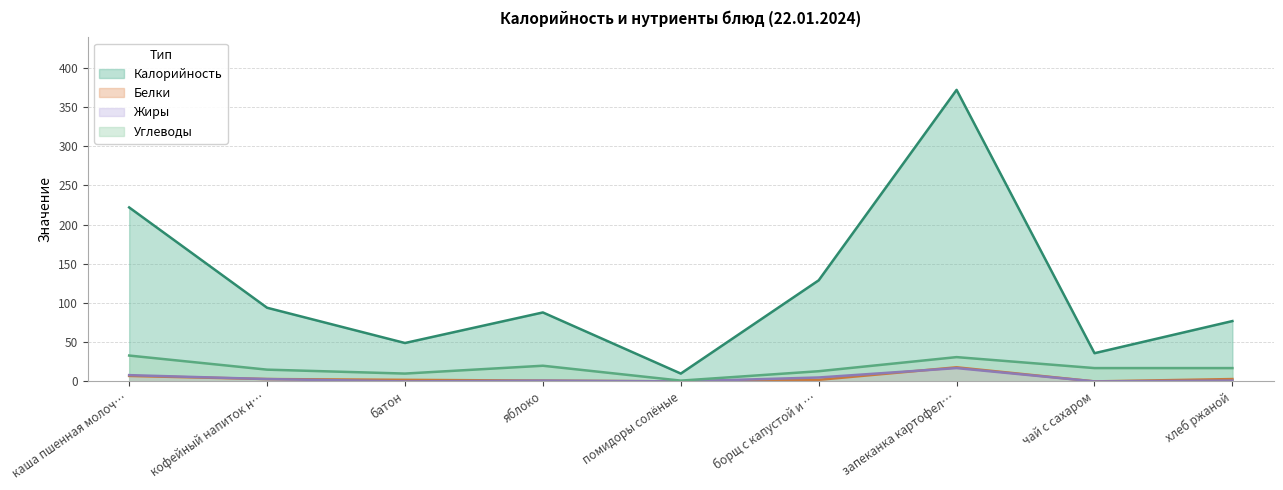

What is the value of the Калорийность point at the 8th from the left?

36